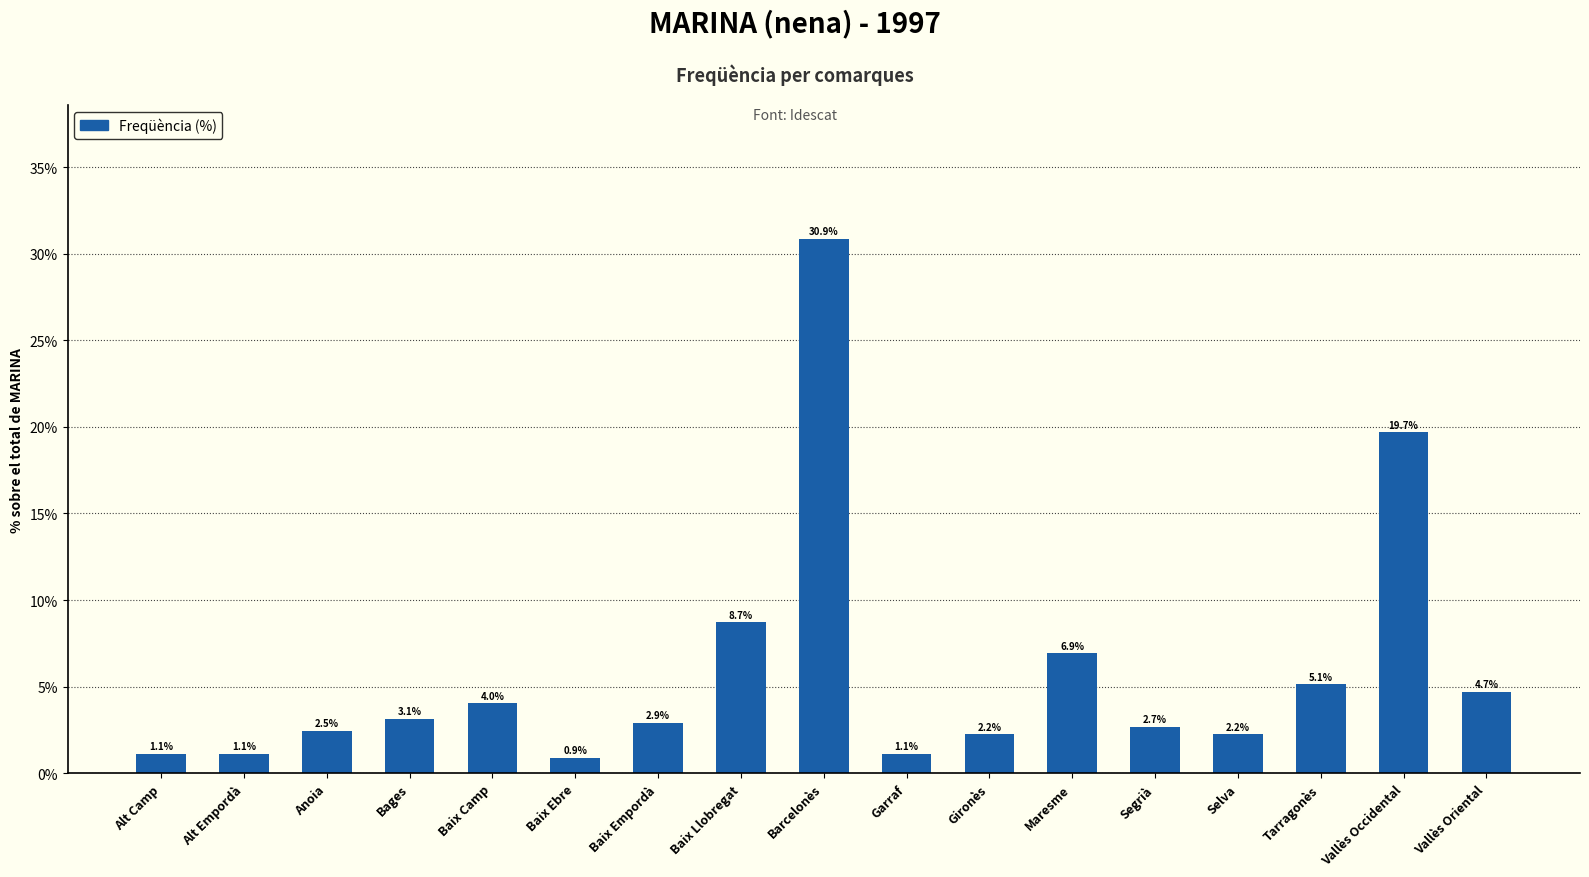

Reading left to right, what are all the values shown in this chart?

1.1	1.1	2.5	3.1	4.0	0.9	2.9	8.7	30.9	1.1	2.2	6.9	2.7	2.2	5.1	19.7	4.7